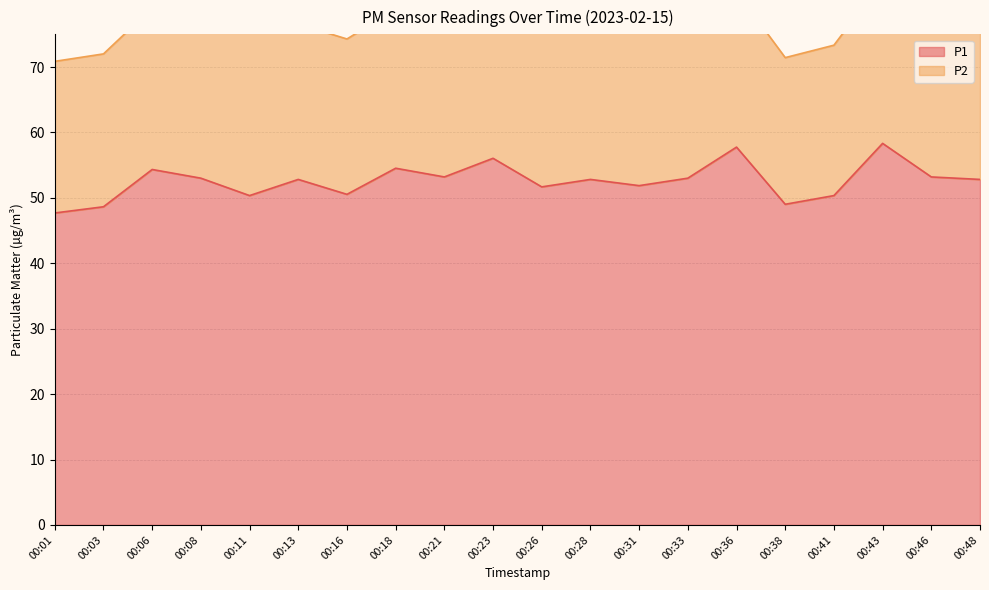

Rank the categories by value from lowest to highest.

00:01, 00:03, 00:38, 00:11, 00:41, 00:16, 00:26, 00:31, 00:13, 00:28, 00:48, 00:08, 00:33, 00:21, 00:46, 00:06, 00:18, 00:23, 00:36, 00:43